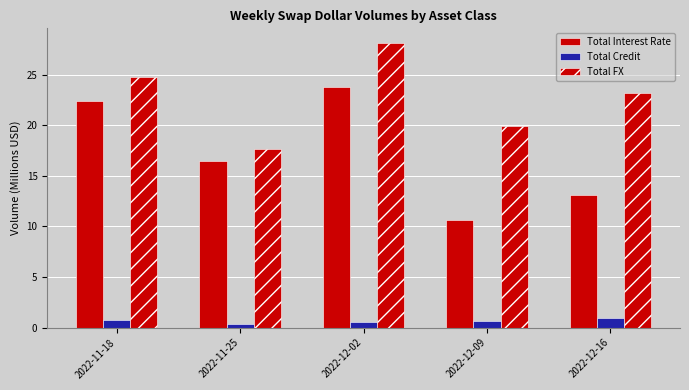

How many values in the Total Interest Rate series are below 16?

2